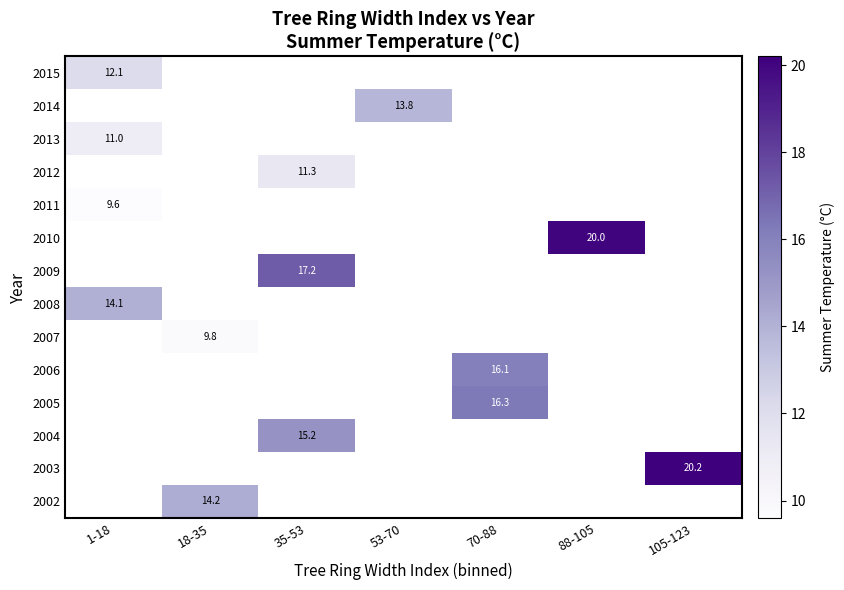

How many series are shown in this chart?

14